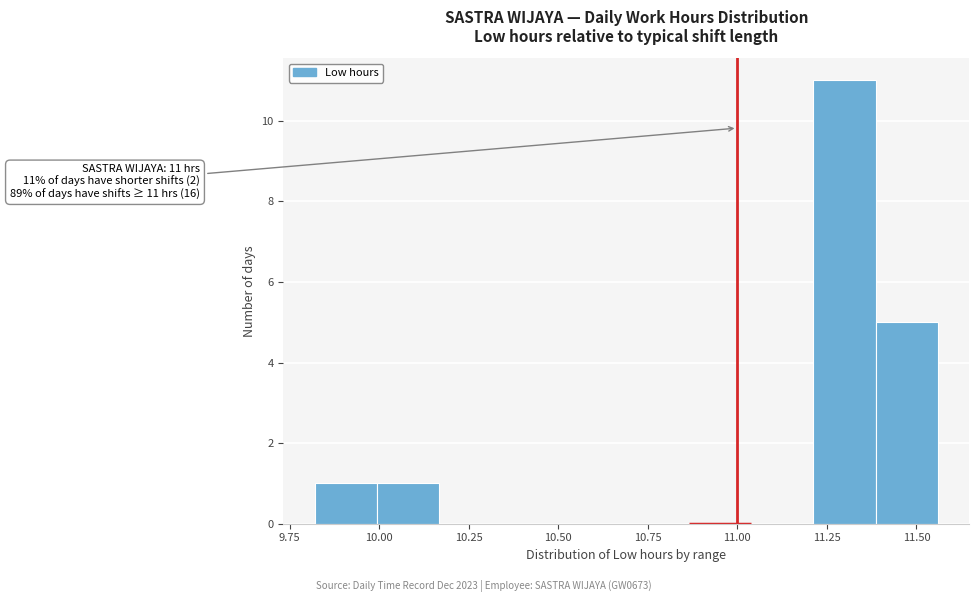

Read against the x-axis, roughly where is the centre of the tallest bar?

11.30